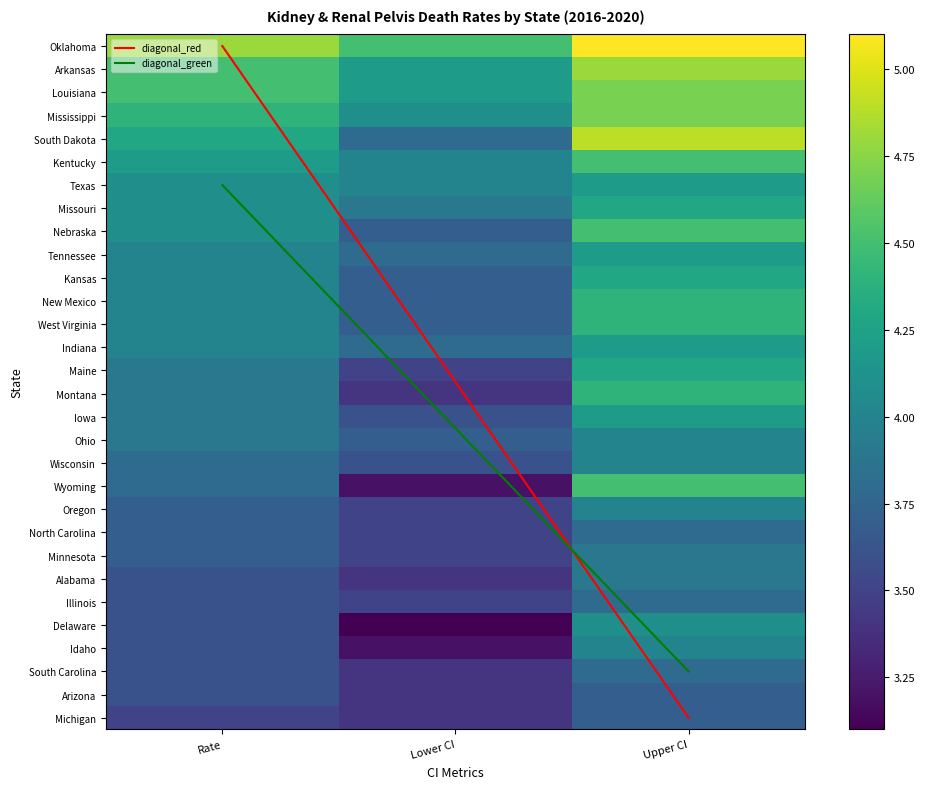

True or false: North Carolina has a value of 2.3 at Upper CI.

False